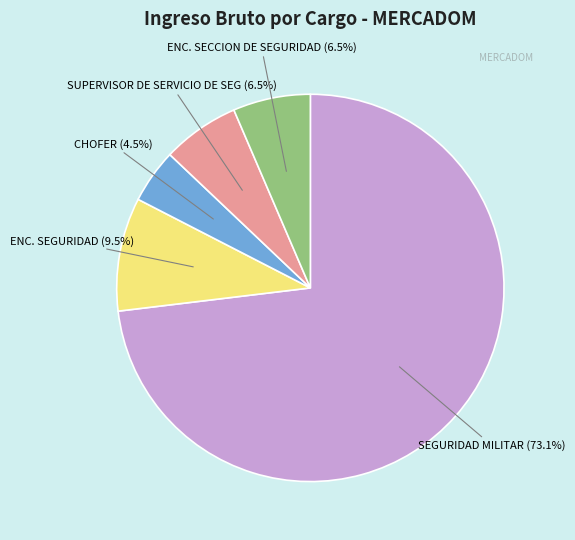

How many slices are in this pie chart?

5